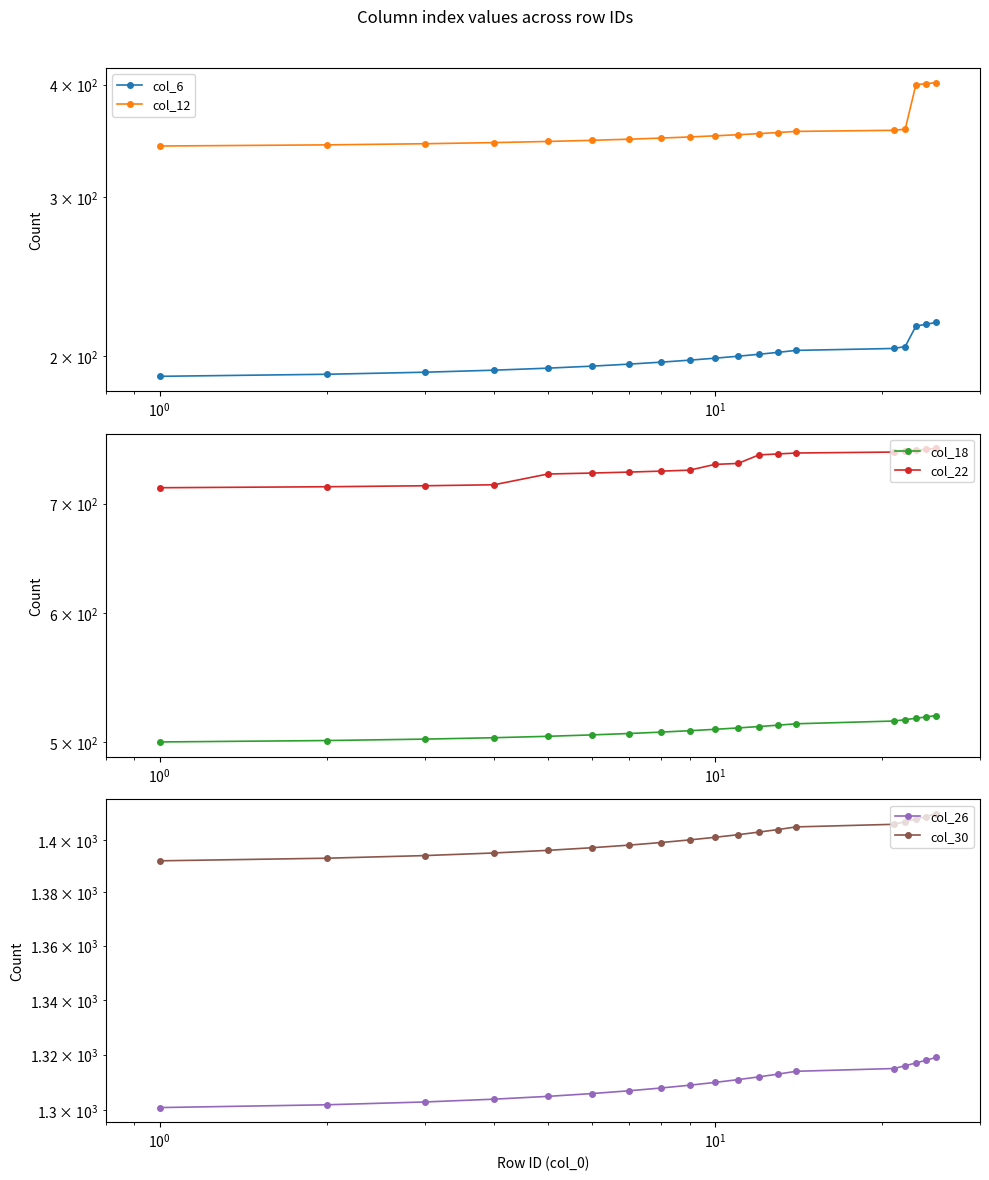

Which series has the largest range (max minus min)?

col_12